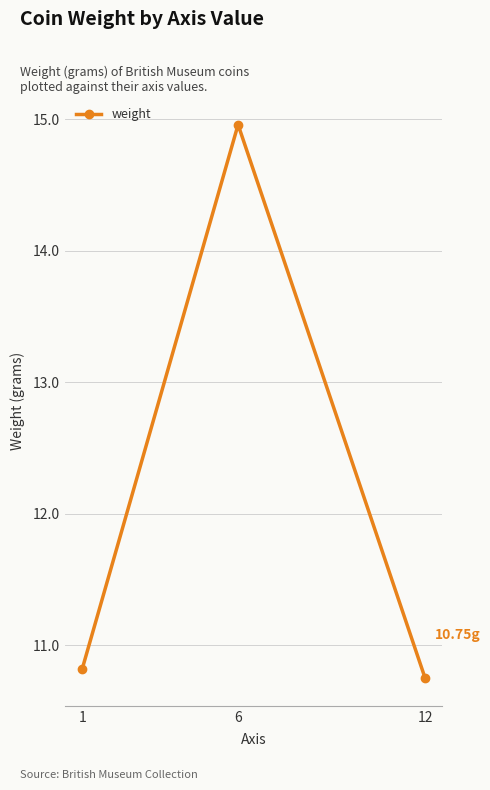

What is the difference between the values at 6 and 1?

4.1